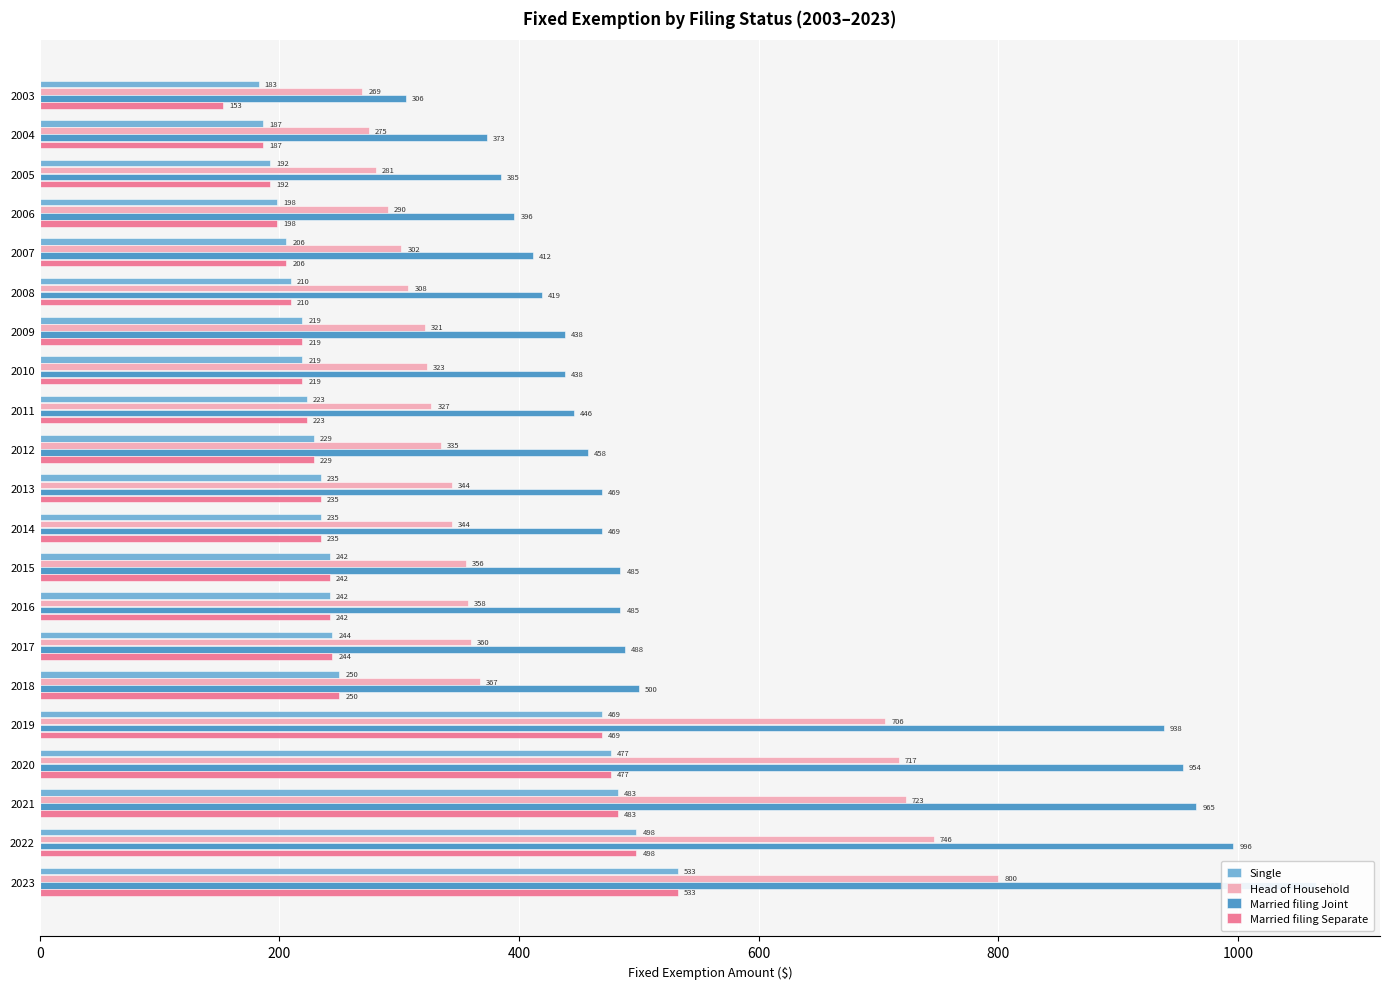

What is the approximate value of Married filing Separate at 2003?

152.9